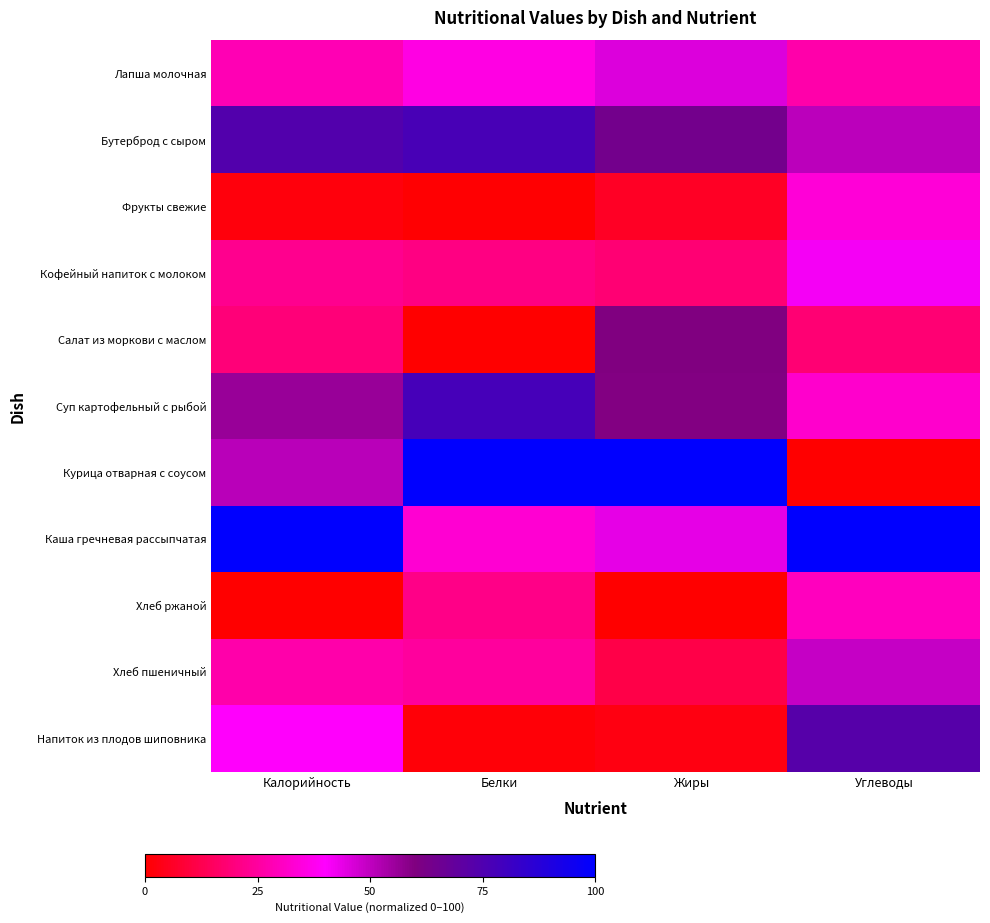

At which category does the chart reach its peak across all series?

Белки